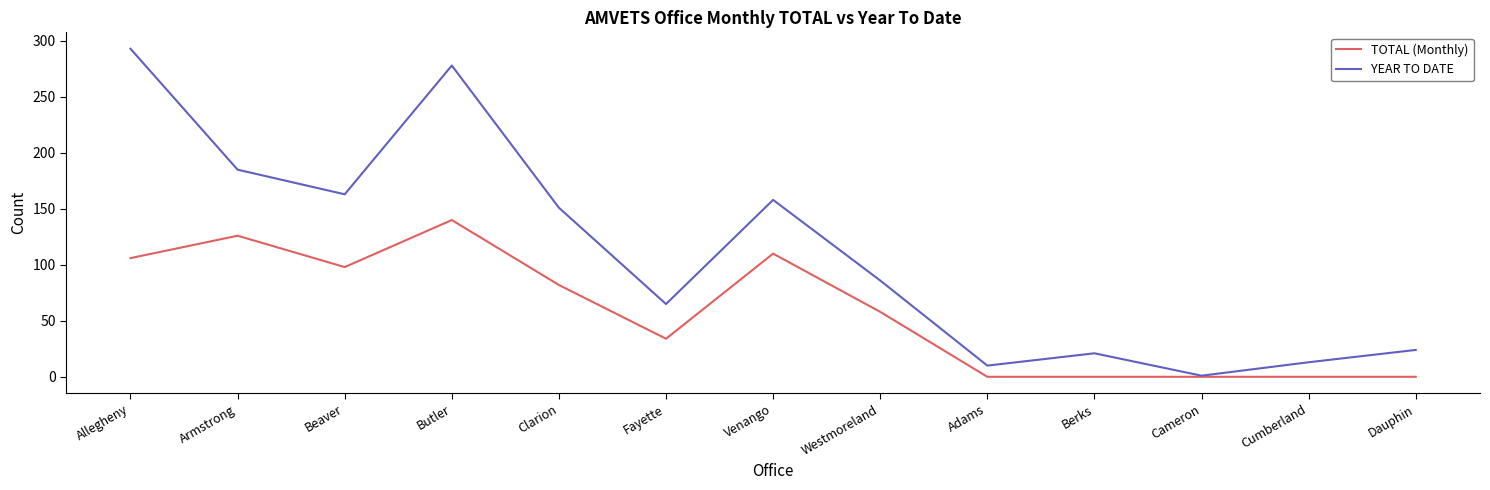

Rank the series at Dauphin from highest to lowest value.

YEAR TO DATE, TOTAL (Monthly)